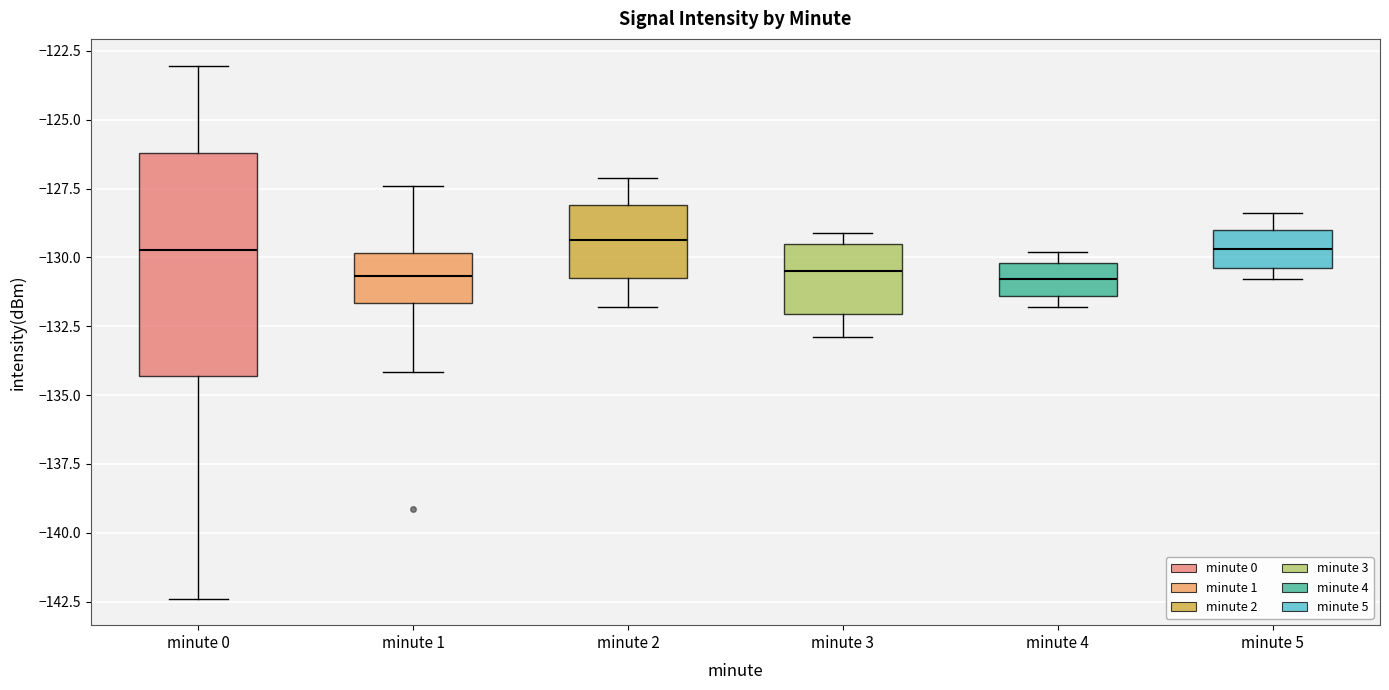

Which box is the tallest, from its lower edge to its upper edge?

minute 0